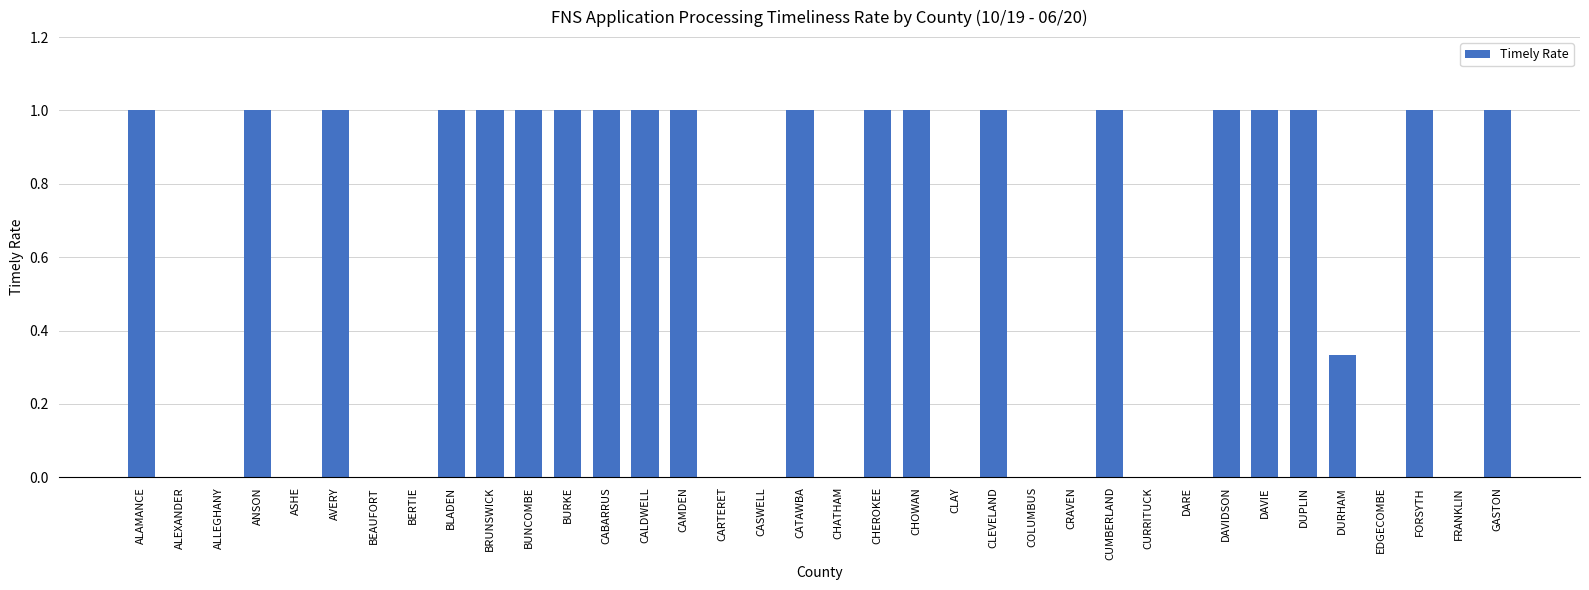

Are the bars horizontal?

No